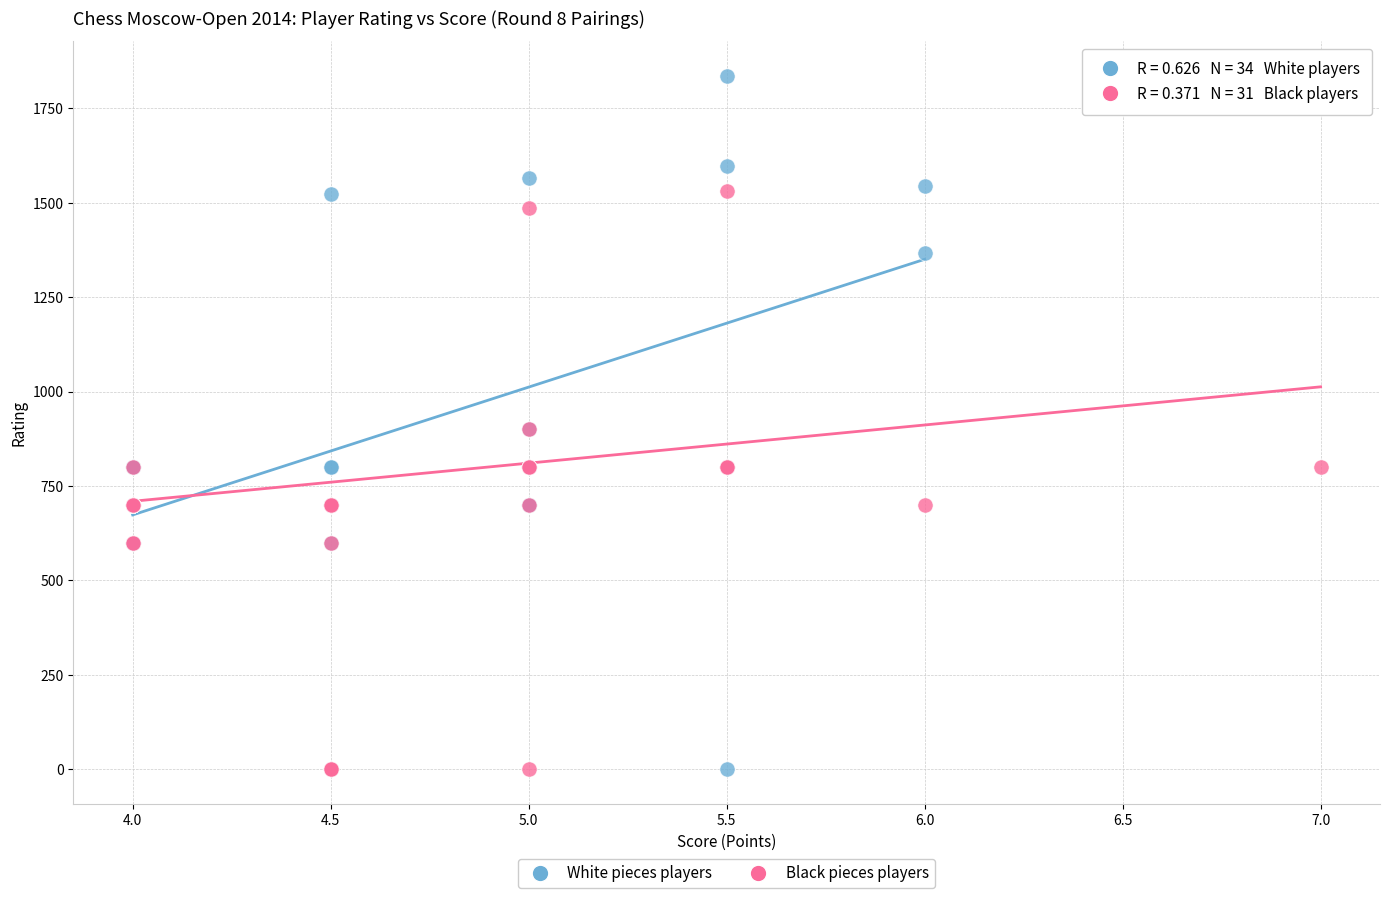

Which series contains the highest Y value?

White pieces players